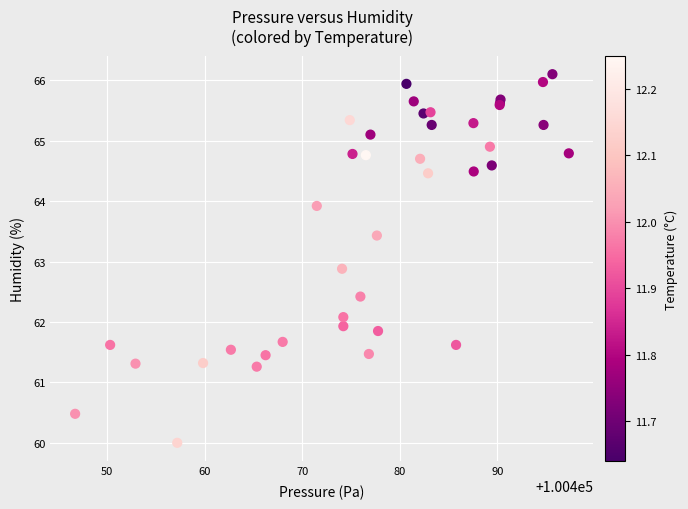

What Y value in the scatter plot is closest to 63?

62.9